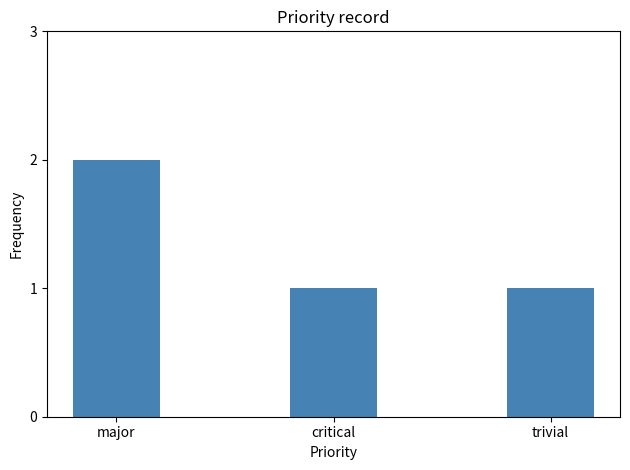

Does the chart contain stacked bars?

No